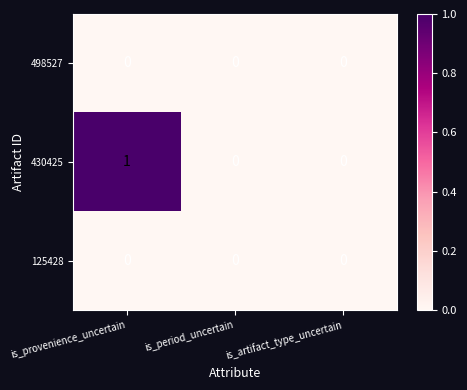

At which category is the sum across all series the highest?

is_provenience_uncertain